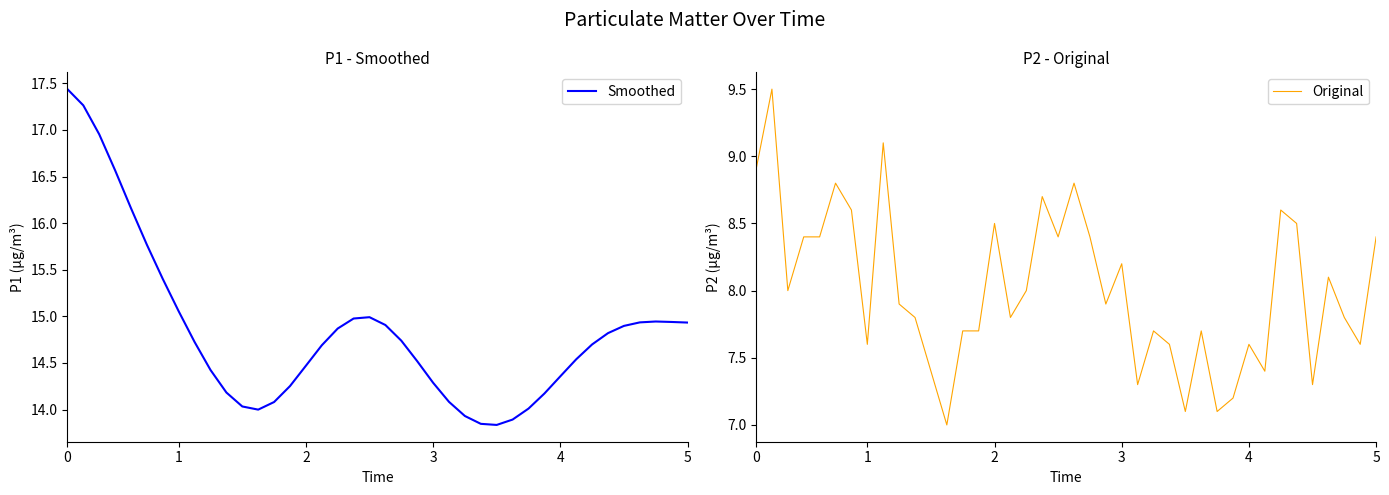

What is the highest value of the Smoothed series?

17.4